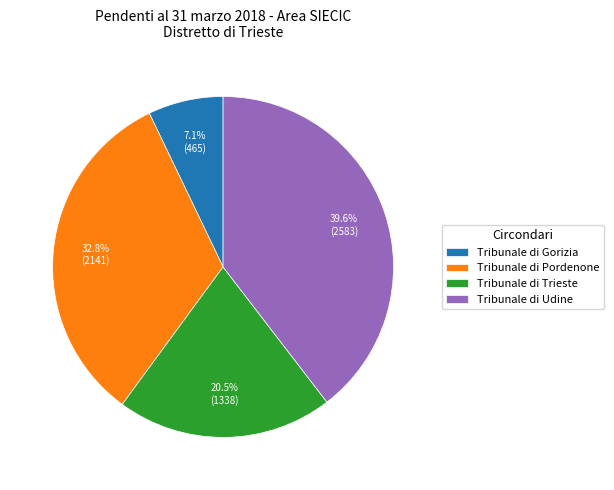

To the nearest percent, what percentage of the pie is Tribunale di Udine?

40%